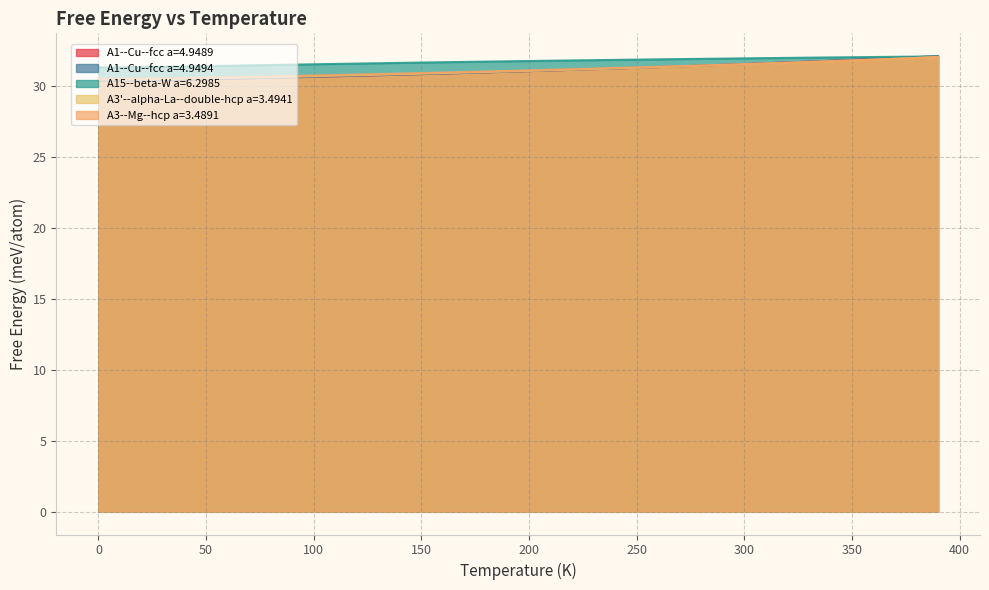

How many values in the A3'--alpha-La--double-hcp a=3.4941 series are below 31?

18